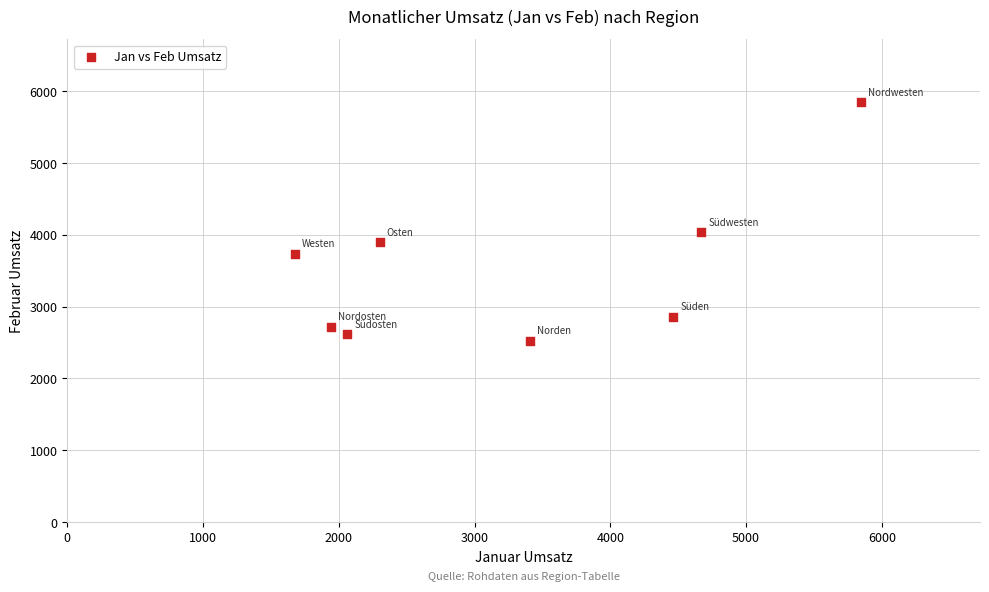

What Y value in the scatter plot is closest to 4187?

4038